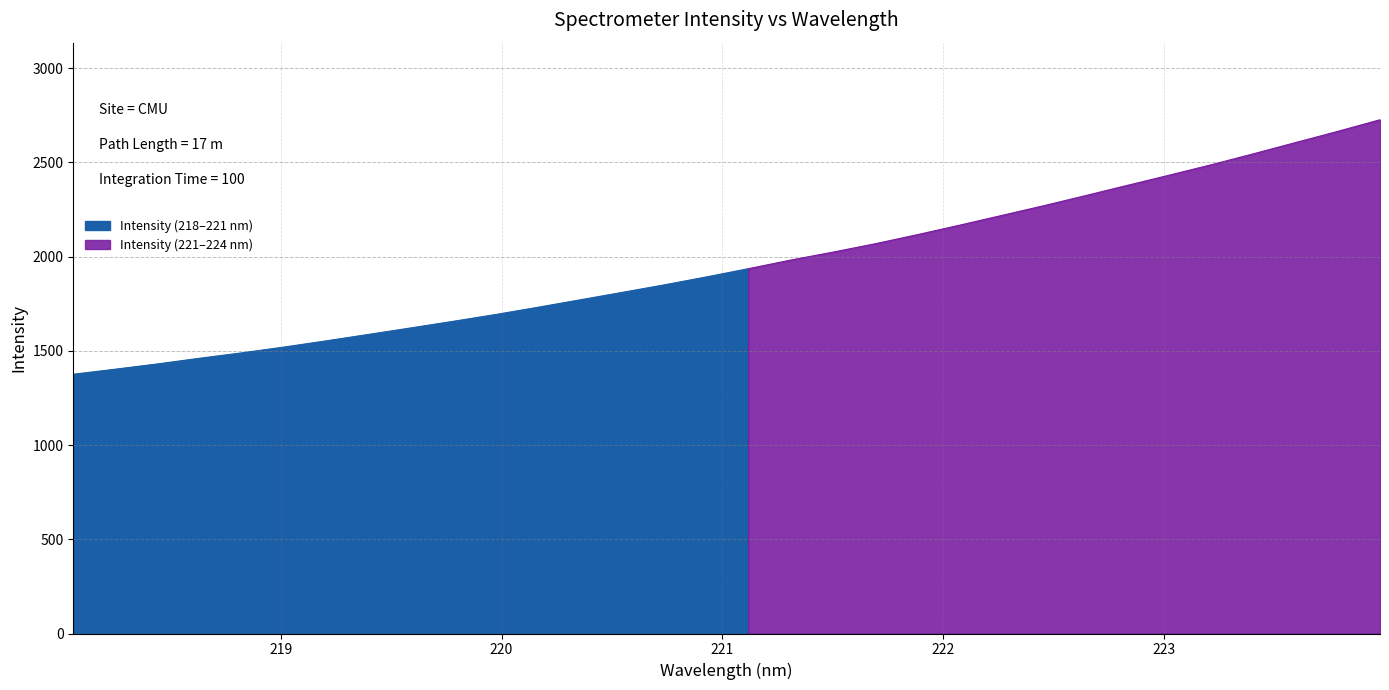

At which label is the value closest to 2051?

221.6902